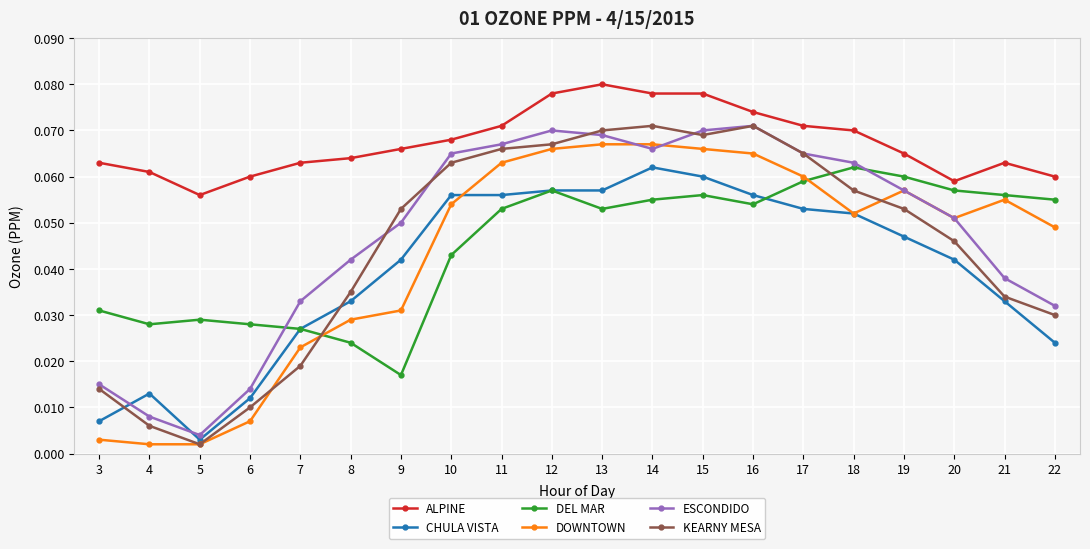

Where is DEL MAR nearest to the value 0?

9